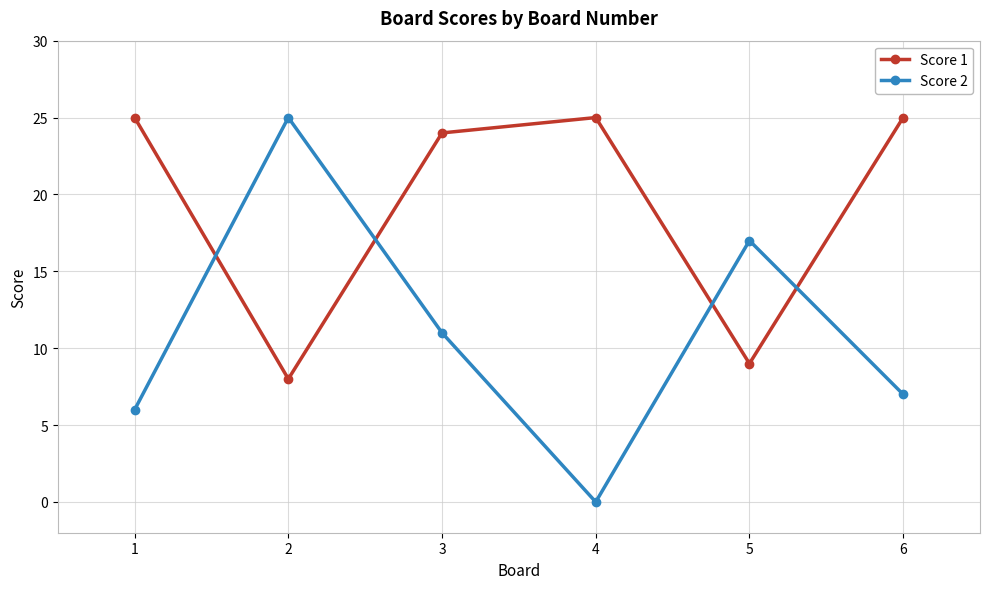

How many times do Score 1 and Score 2 cross each other?

4